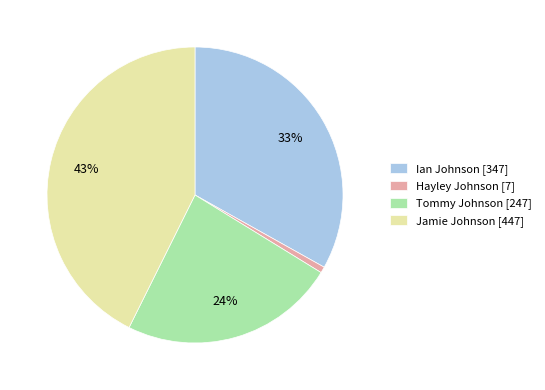

Is there a majority slice in this chart?

No